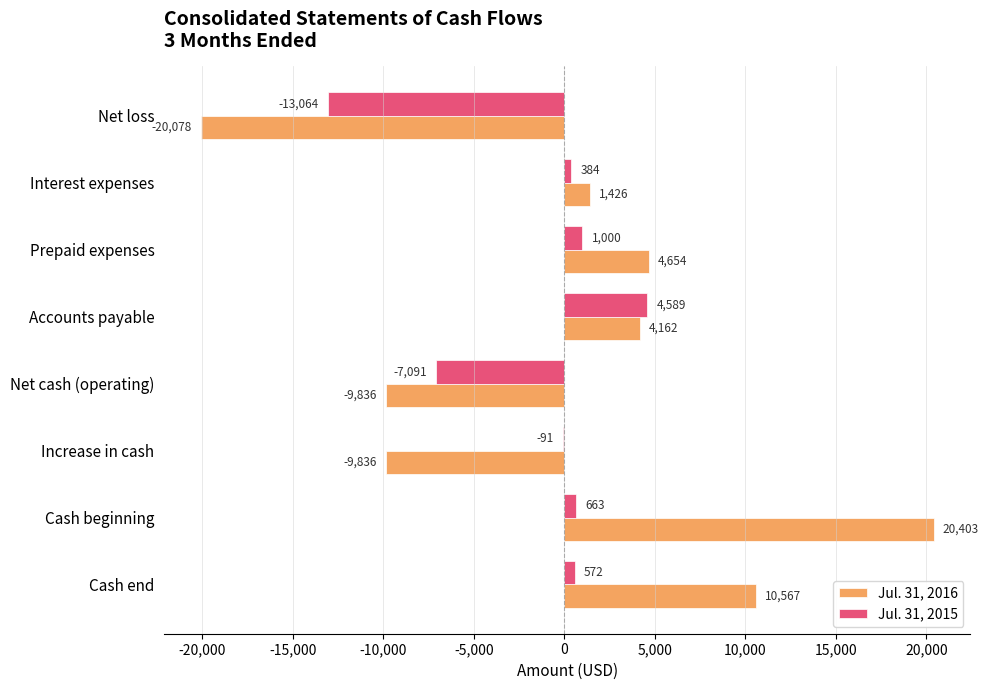

How many positive values does the Jul. 31, 2016 series have?

5